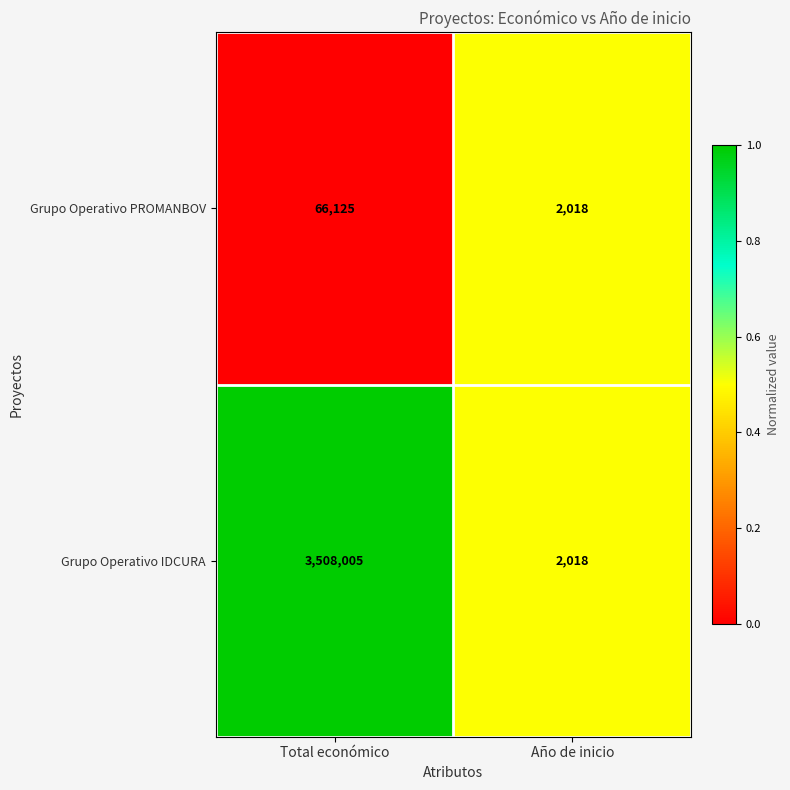

Where is Grupo Operativo IDCURA nearest to the value 1755011?

Año de inicio